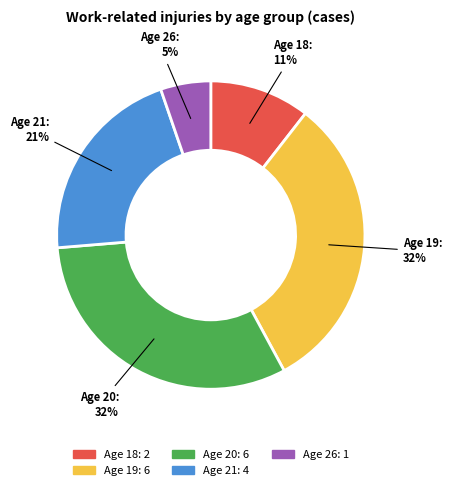

To the nearest percent, what is the average slice percentage?

20%